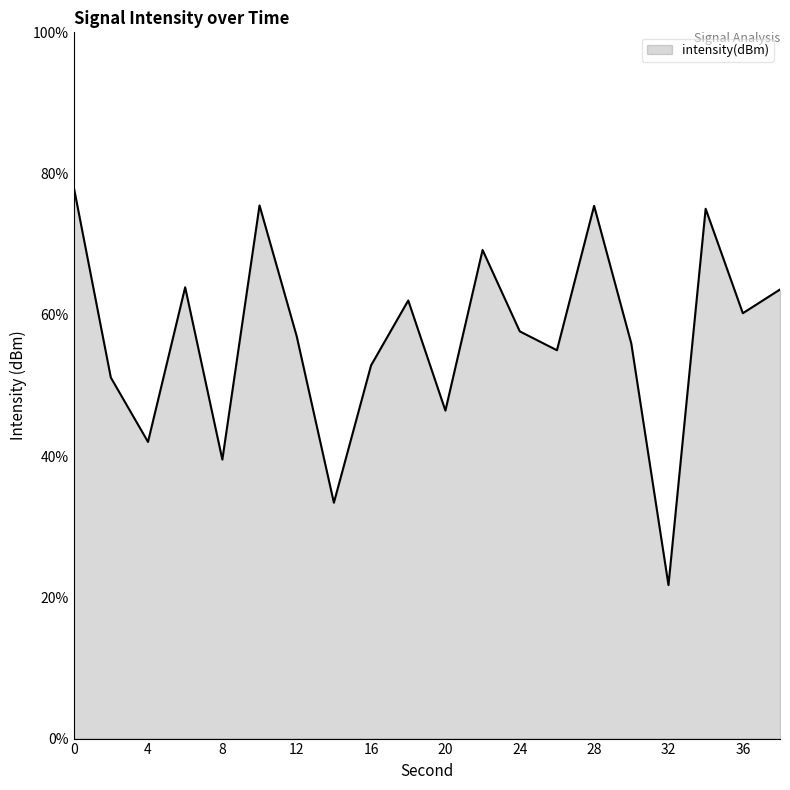

How many interior local peaks (higher than both neighbors) does the data have?

6